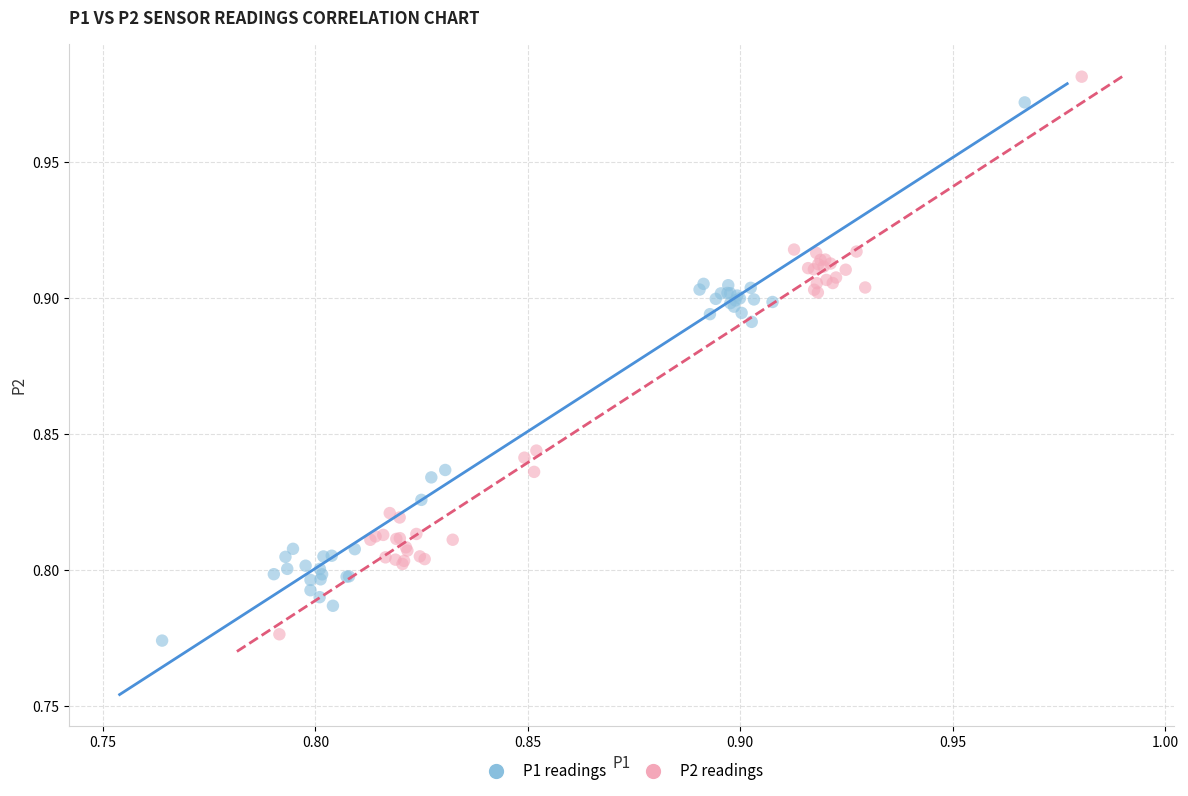

What are all the series names shown in the legend?

P1 readings, P2 readings